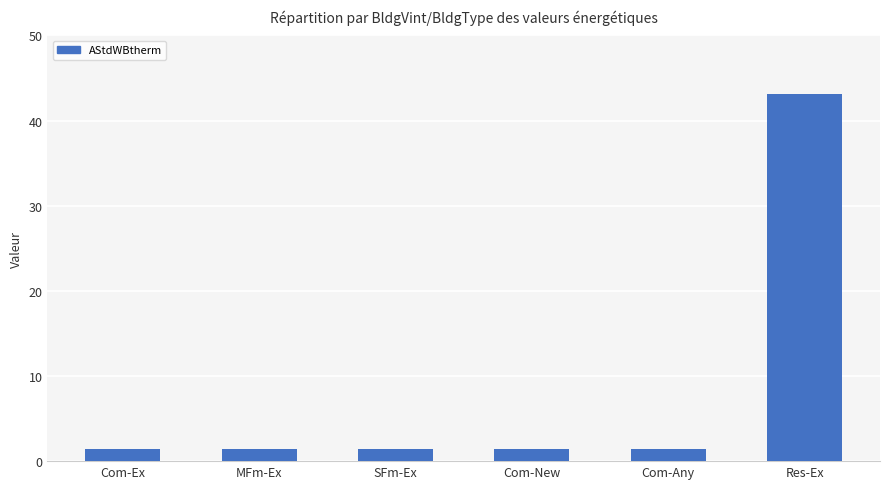

Does the chart contain stacked bars?

No